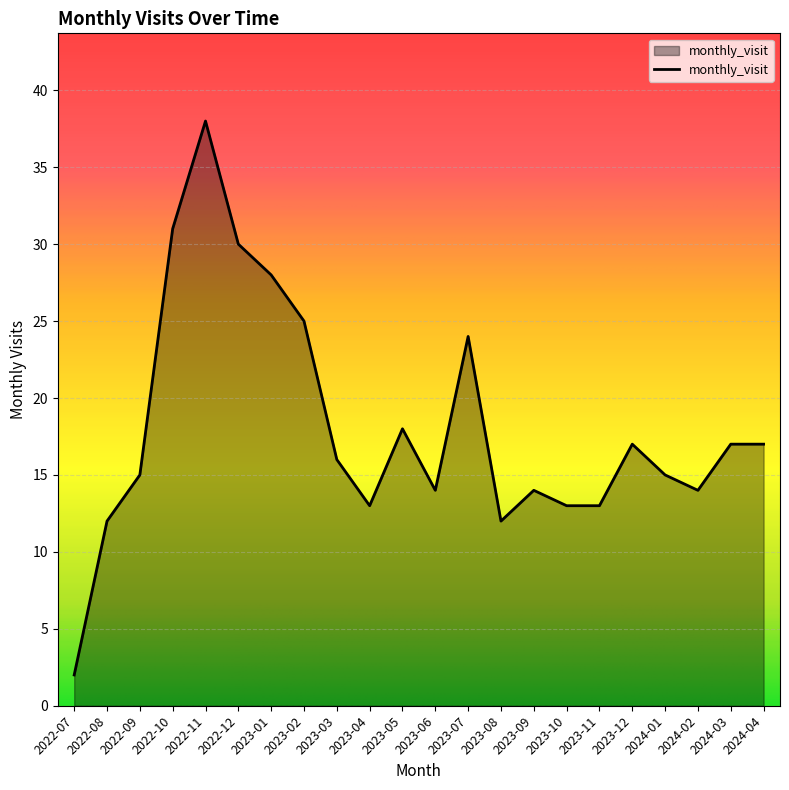

At which label is the value closest to 20?

2023-05